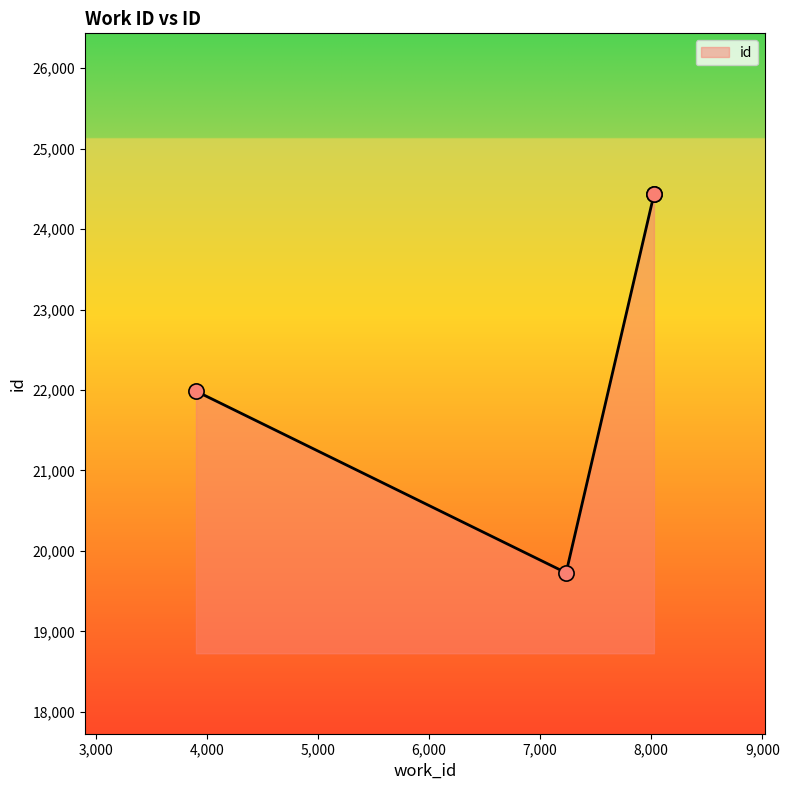

Which has a higher value, 3900 or 8024?

8024